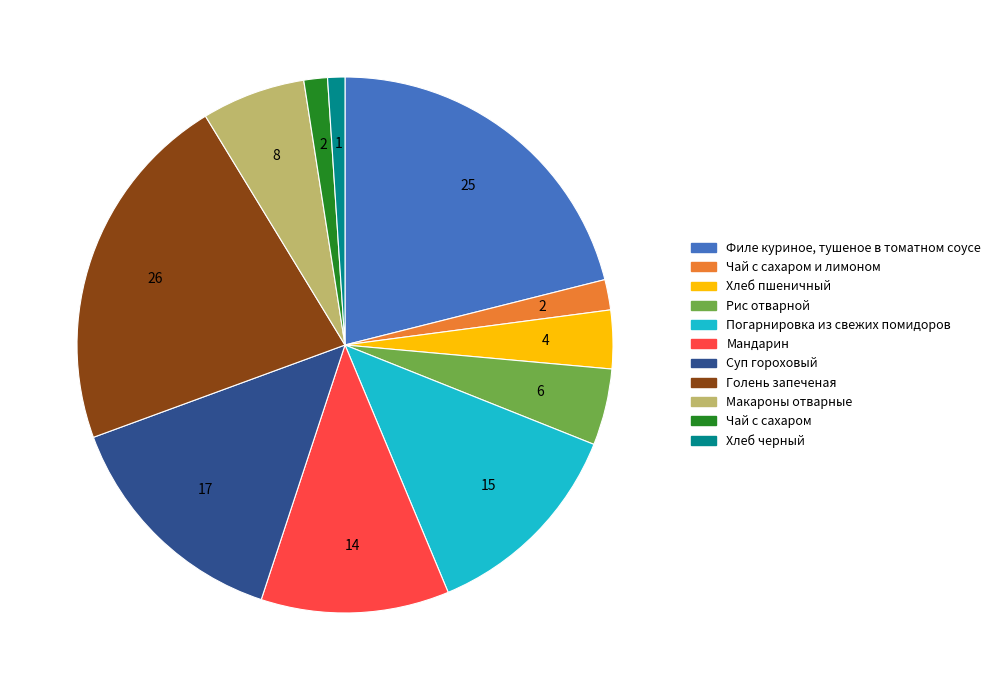

Is there a majority slice in this chart?

No